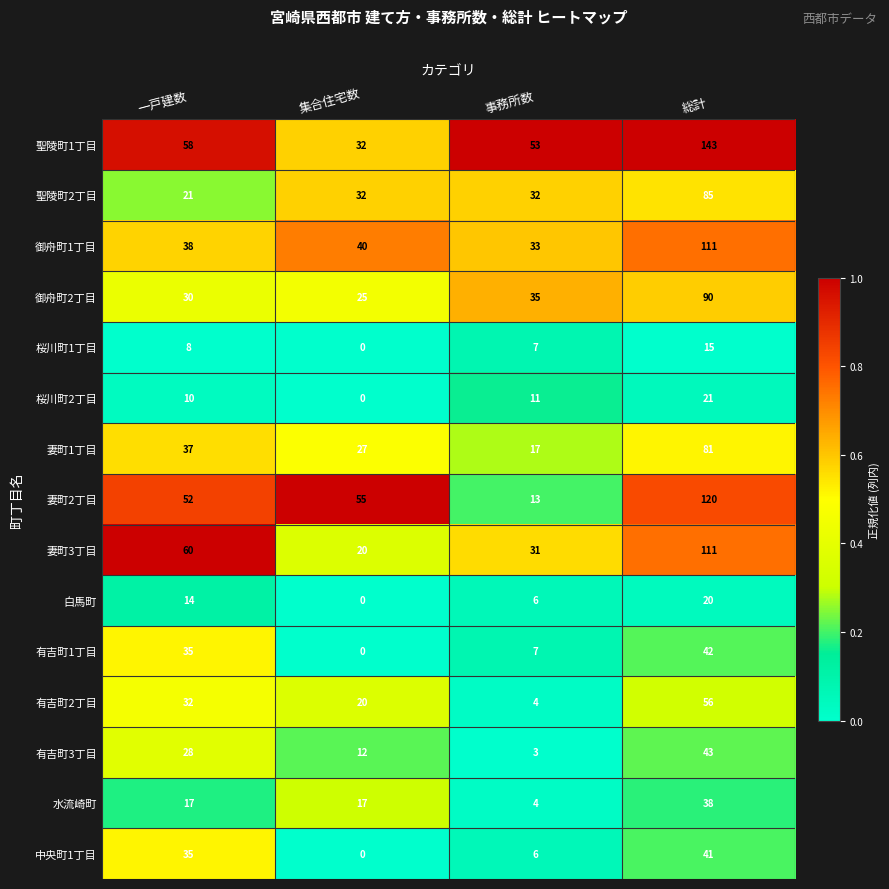

Which category has the highest value across all series?

総計